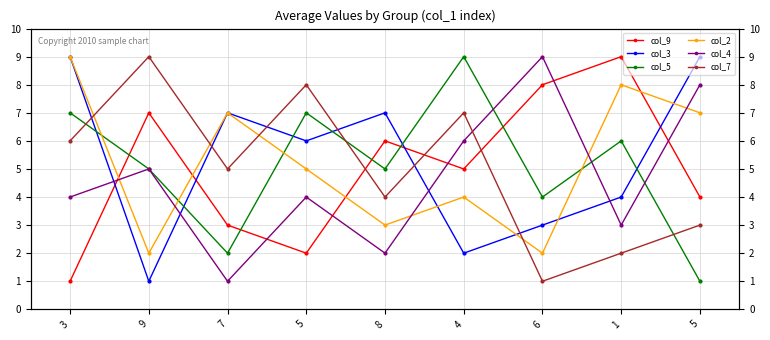

Count the number of categories in the chart.

9